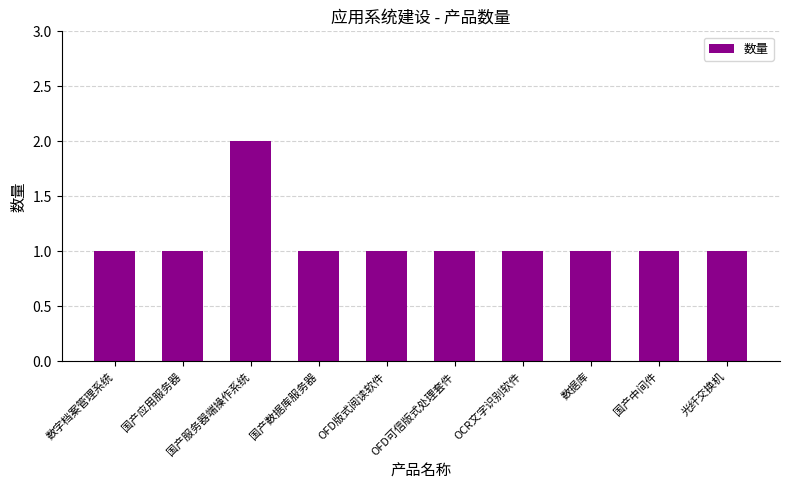

Reading right to left, extract all data points from this chart.

光纤交换机=1	国产中间件=1	数据库=1	OCR文字识别软件=1	OFD可信版式处理套件=1	OFD版式阅读软件=1	国产数据库服务器=1	国产服务器端操作系统=2	国产应用服务器=1	数字档案管理系统=1